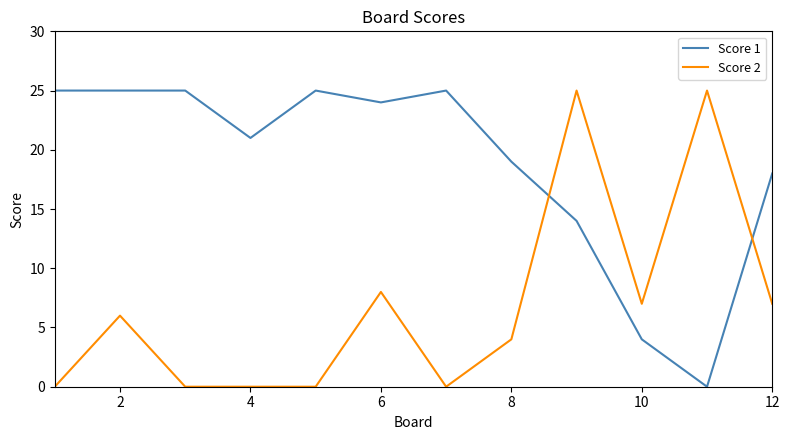

What is the difference between the second highest and minimum values in the Score 2 series?

25